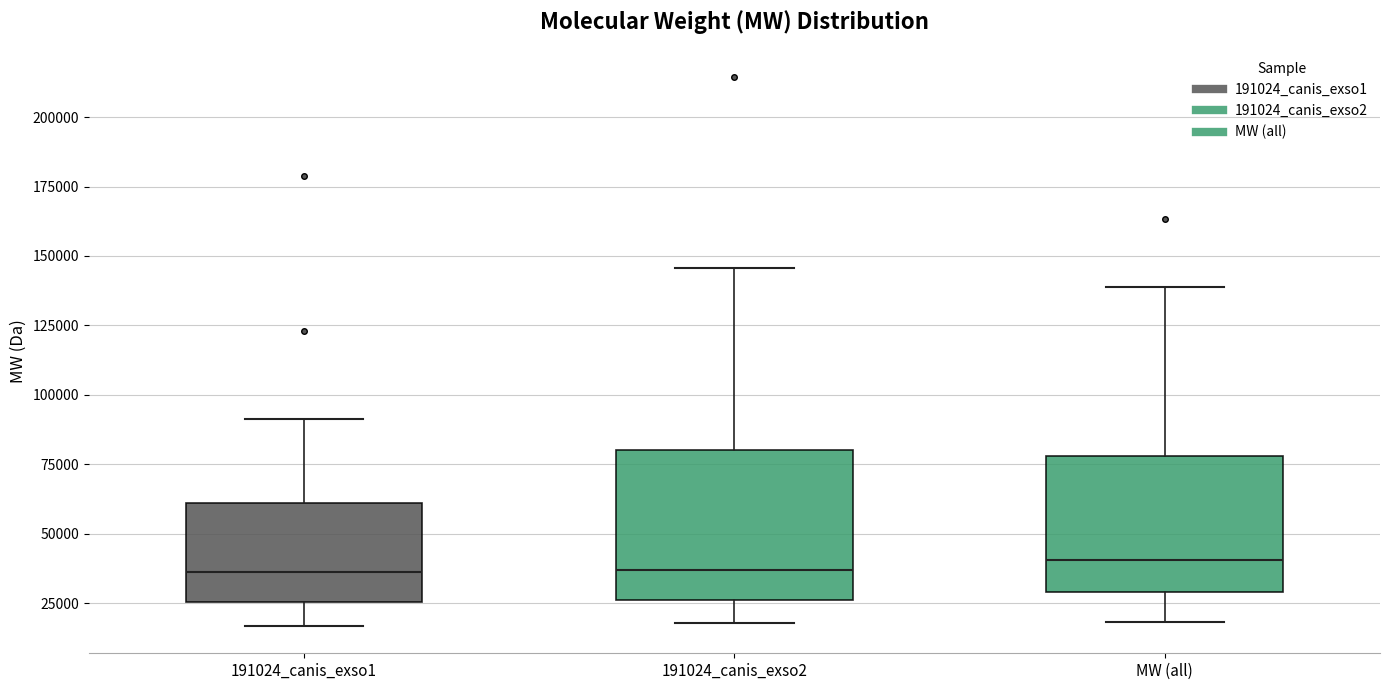

Reading left to right, transcribe this box plot: for each box, give where its median line is, the range the box spans, and where its two whiskers end, as read against the y-axis. The values are not printed on the chart, so give them approximately, as read against the axis.

191024_canis_exso1: median 35000, box 25000 to 60000, whiskers 15000 to 90000
191024_canis_exso2: median 35000, box 25000 to 80000, whiskers 20000 to 145000
MW (all): median 40000, box 30000 to 80000, whiskers 20000 to 140000